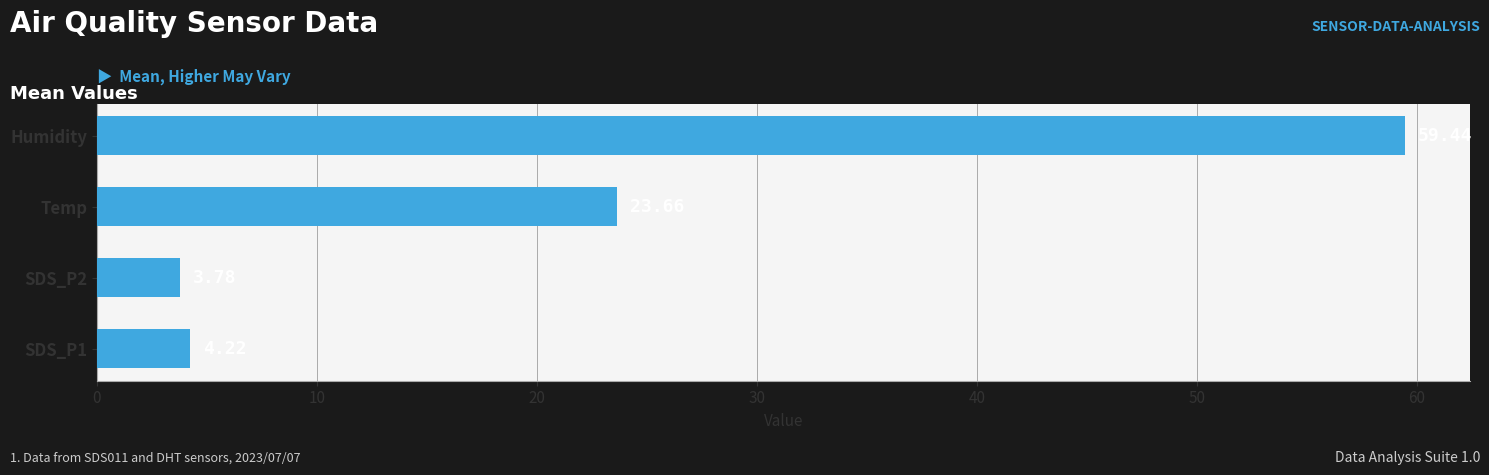

At which label is the value closest to 31?

Temp